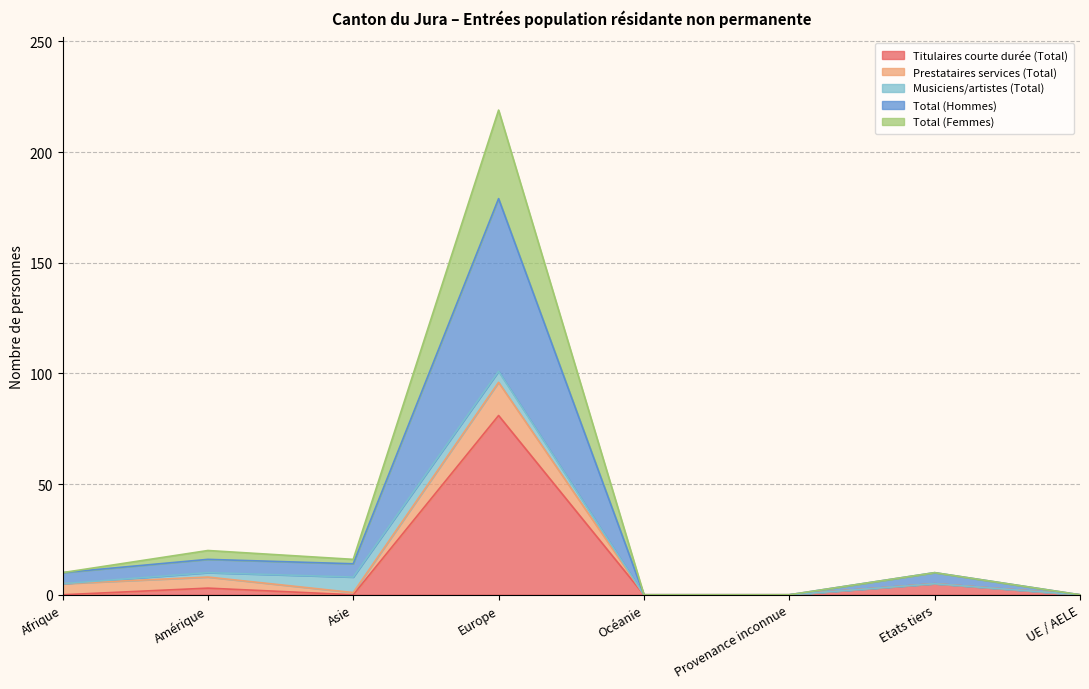

Is it true that Titulaires courte durée (Total) equals -32 at Océanie?

False